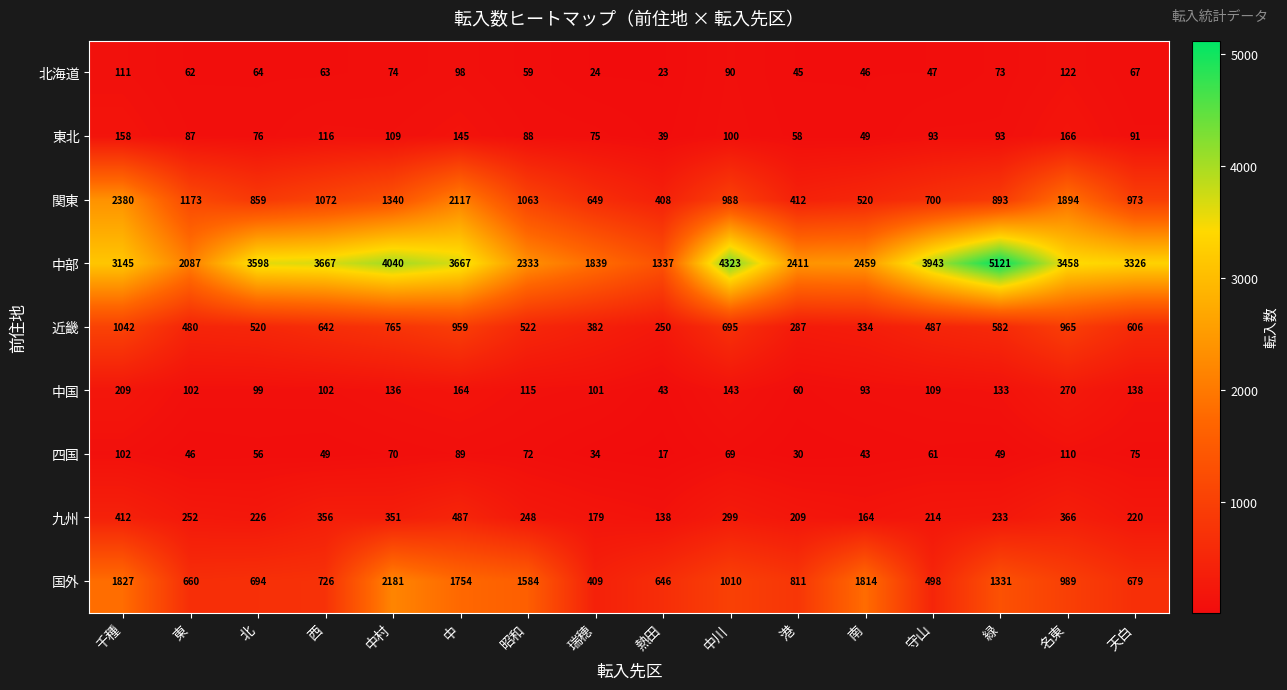

What is the sum of all 関東 values?

17441